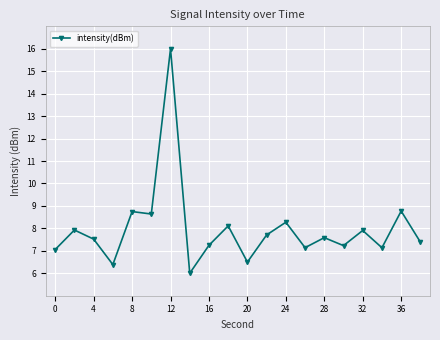

What is the value of the 9th point from the left?

7.2